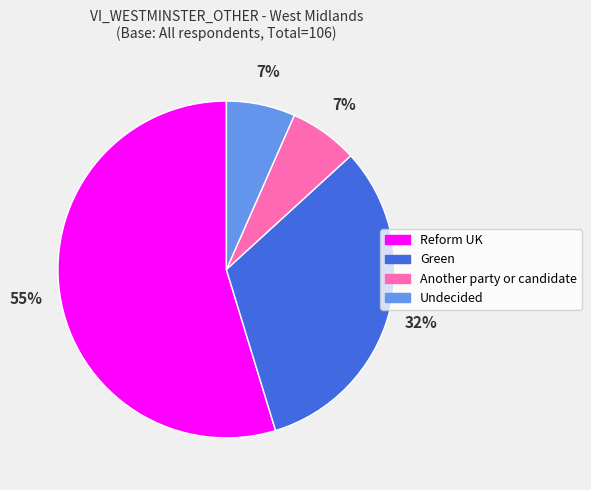

To the nearest percent, what is the difference between the Green and Another party or candidate slice percentages?

25%